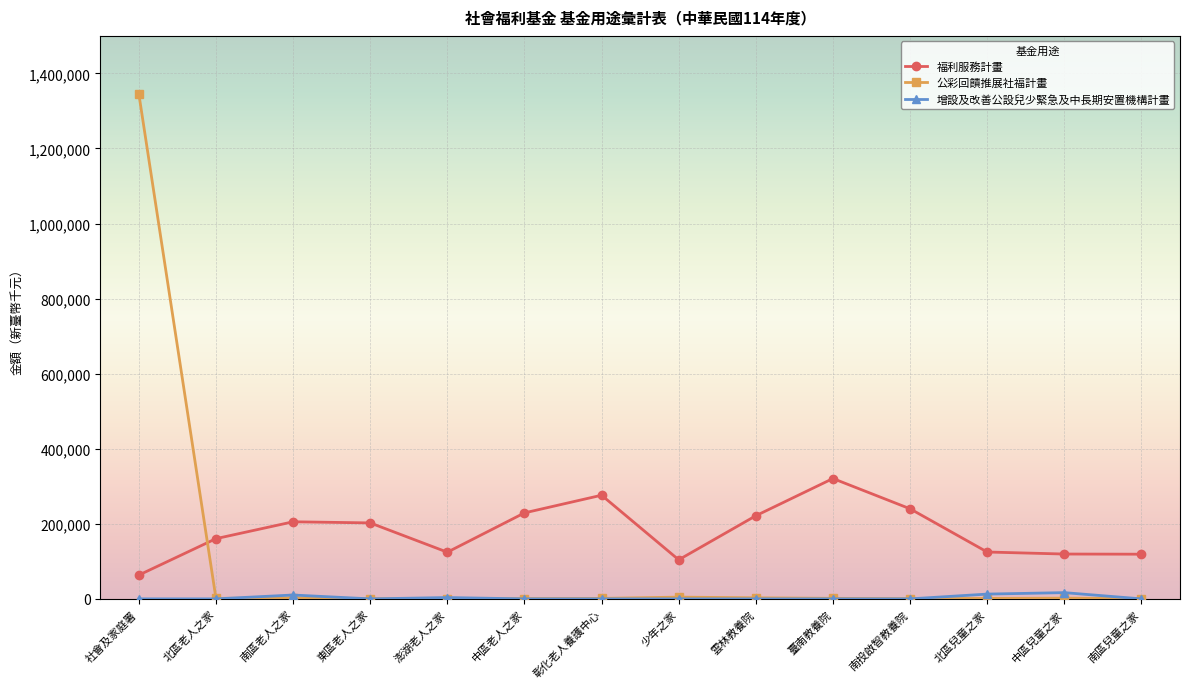

At which label does 福利服務計畫 first exceed 202411?

南區老人之家